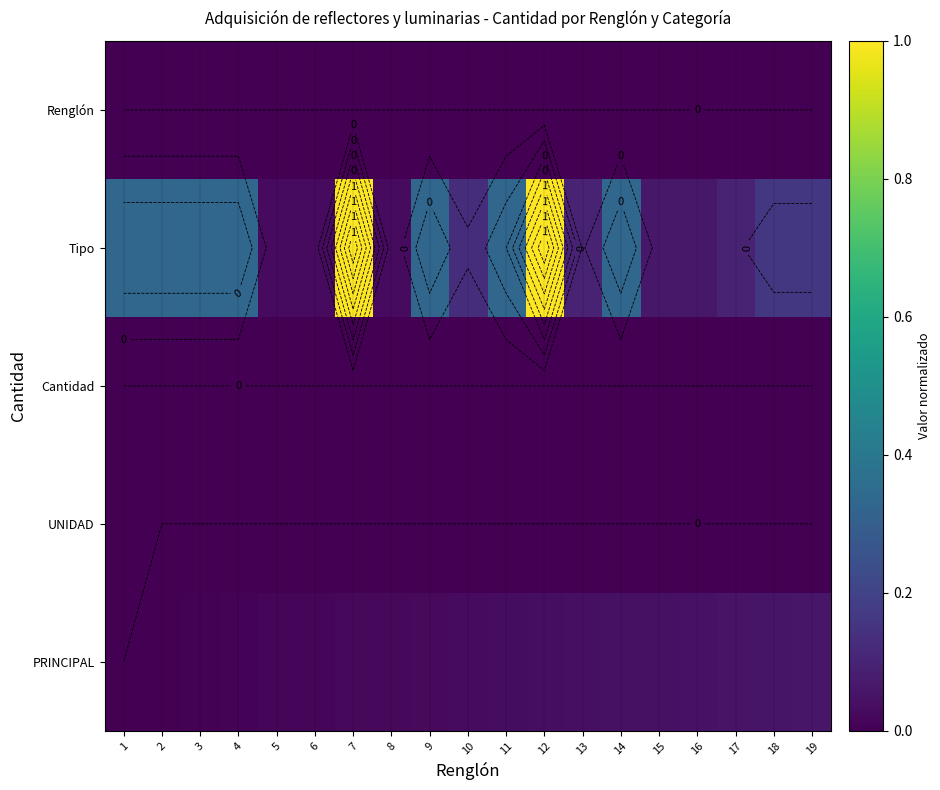

At 10, list the series in order from smallest to largest.

UNIDAD, Cantidad, Renglón, PRINCIPAL, Tipo